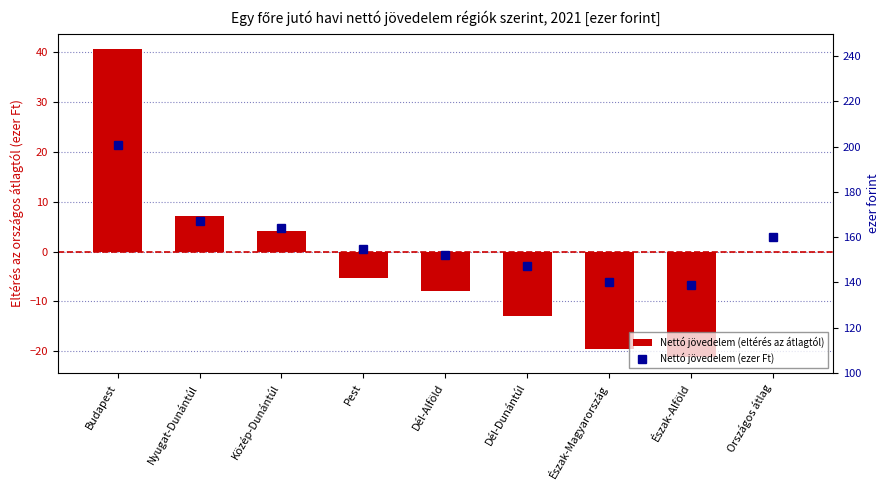

What are all the series names shown in the legend?

Nettó jövedelem (eltérés az átlagtól), Nettó jövedelem (ezer Ft)